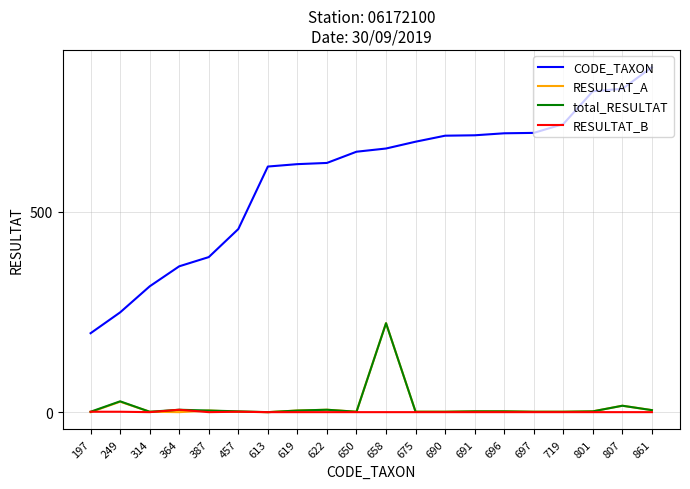

What is the approximate value of total_RESULTAT at 622, to the nearest 5?

5